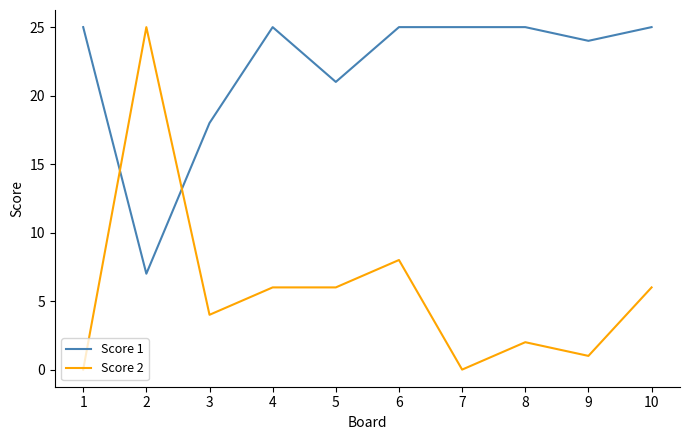

The value of Score 2 at 7 is 0. True or false?

True